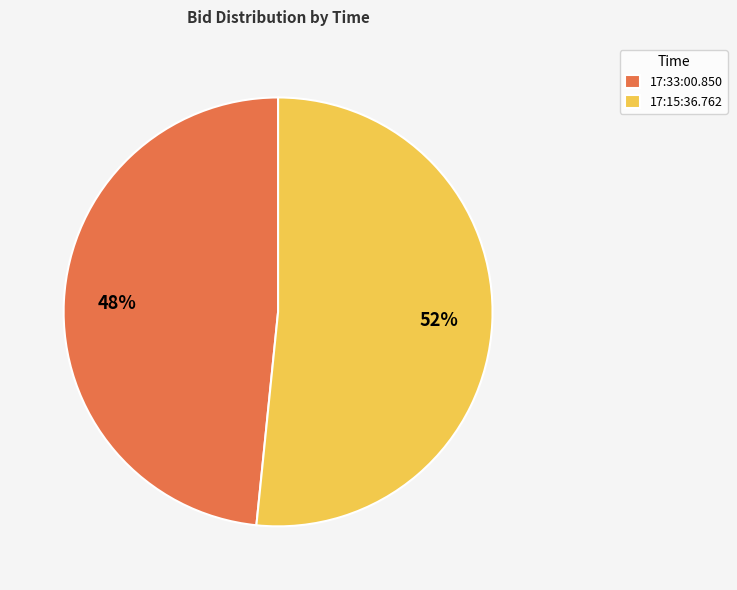

Is it true that 17:15:36.762 is 67% of the pie?

False